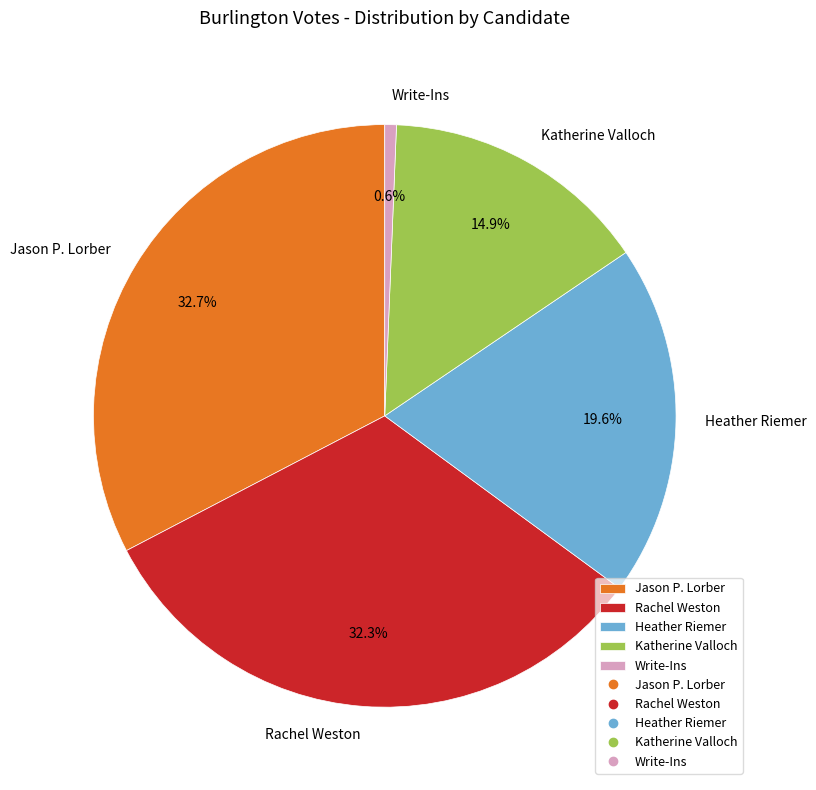

Which has a higher value, Katherine Valloch or Heather Riemer?

Heather Riemer